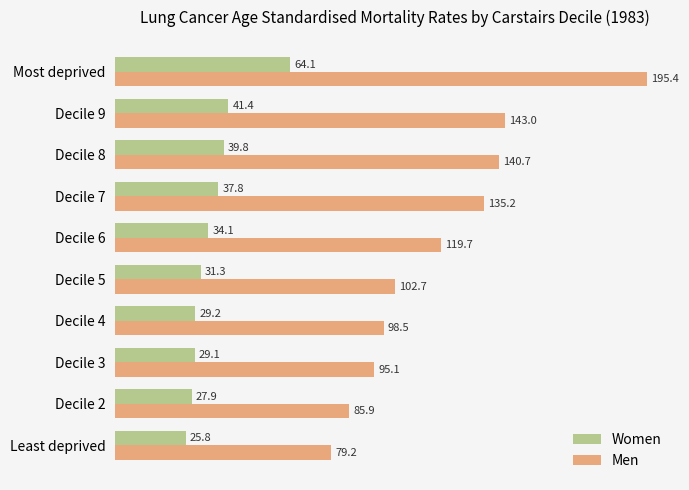

Where is Men nearest to the value 137?

Decile 7